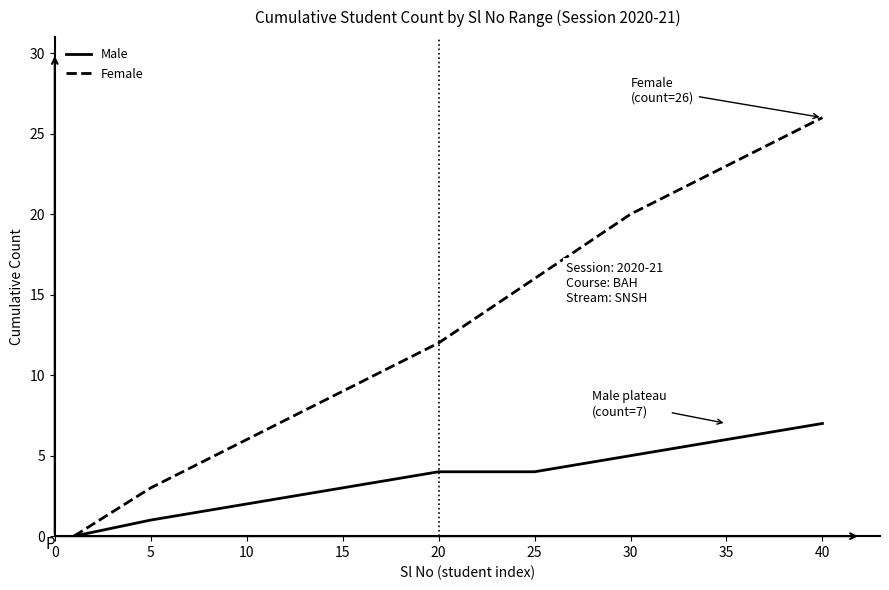

What is the greatest value displayed?

26